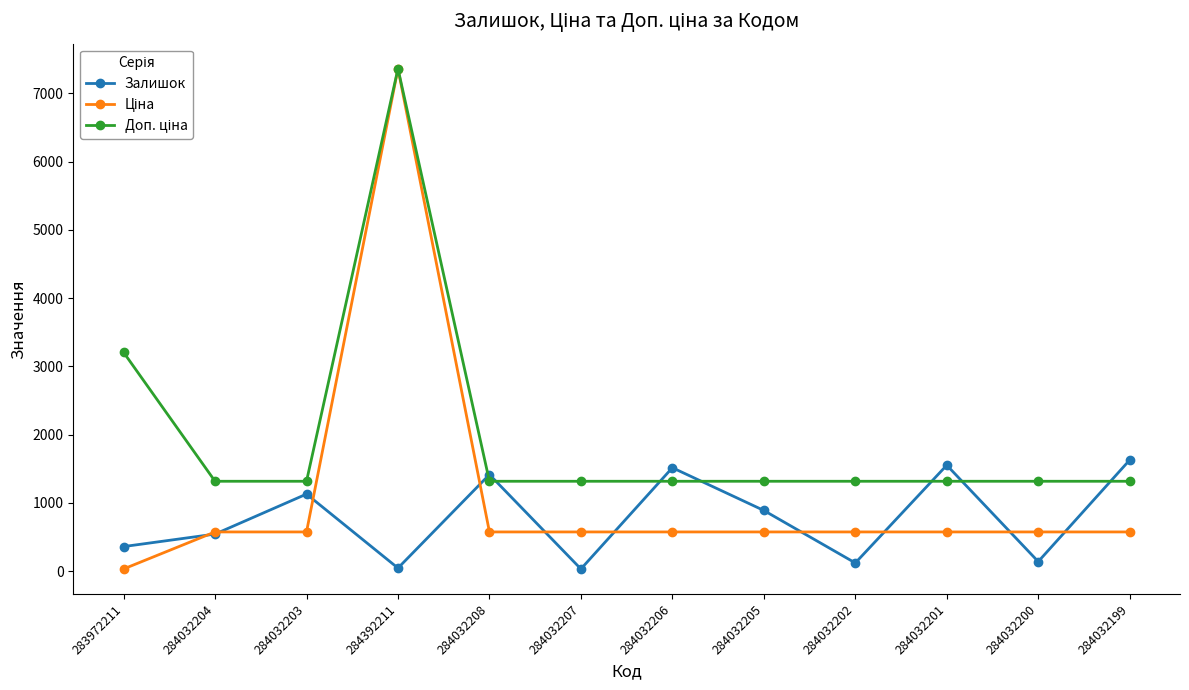

Which label corresponds to the largest value in the chart?

284392211